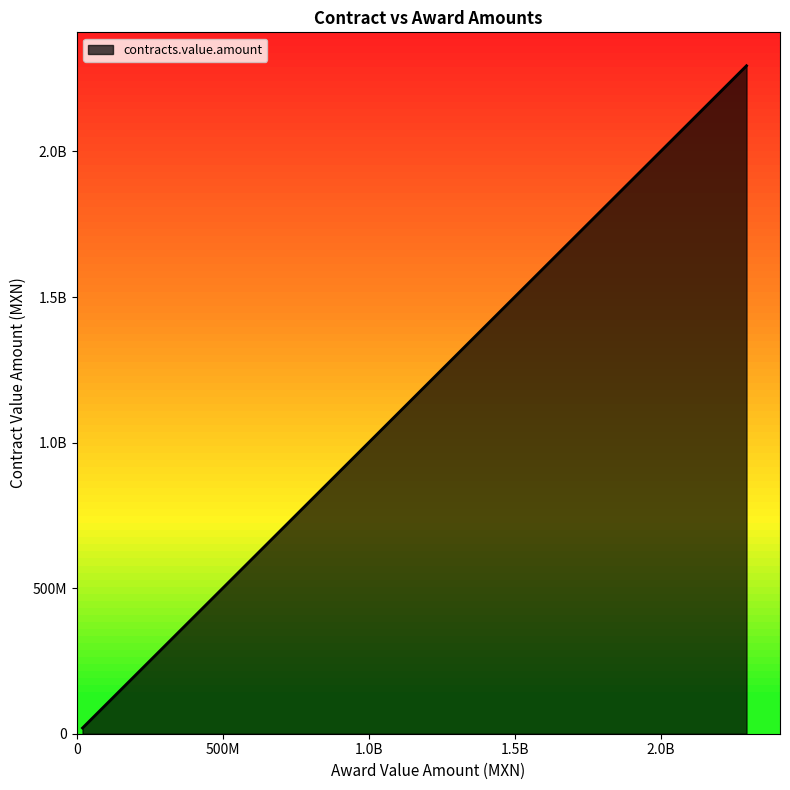

At which category does the chart reach its minimum across all series?

19